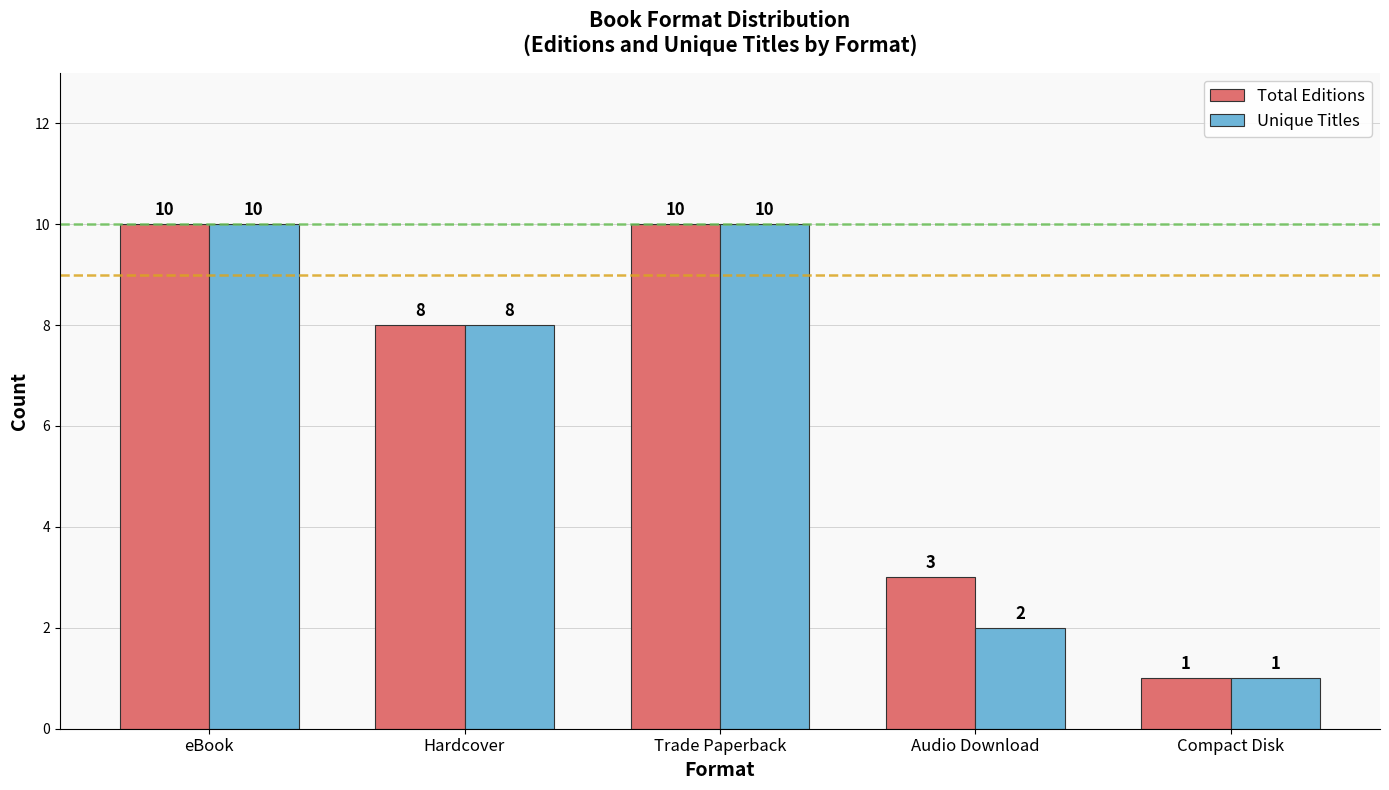

What is the value of the Total Editions bar at the 2nd from the left?

8